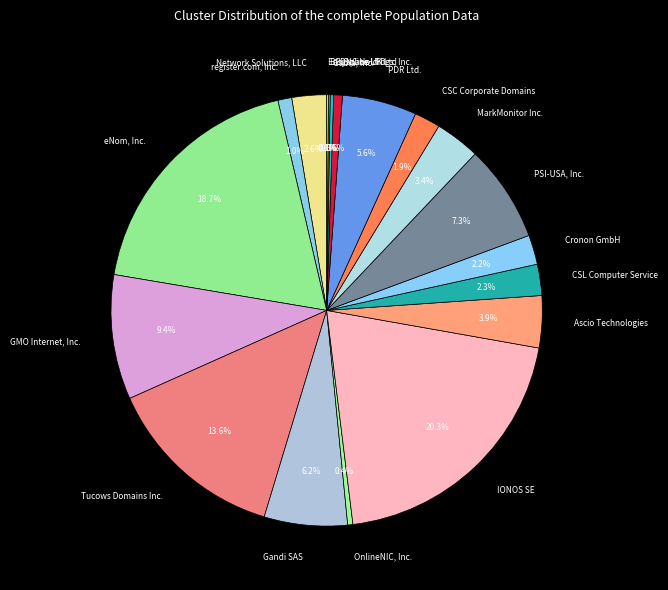

Does any single category account for the majority?

No